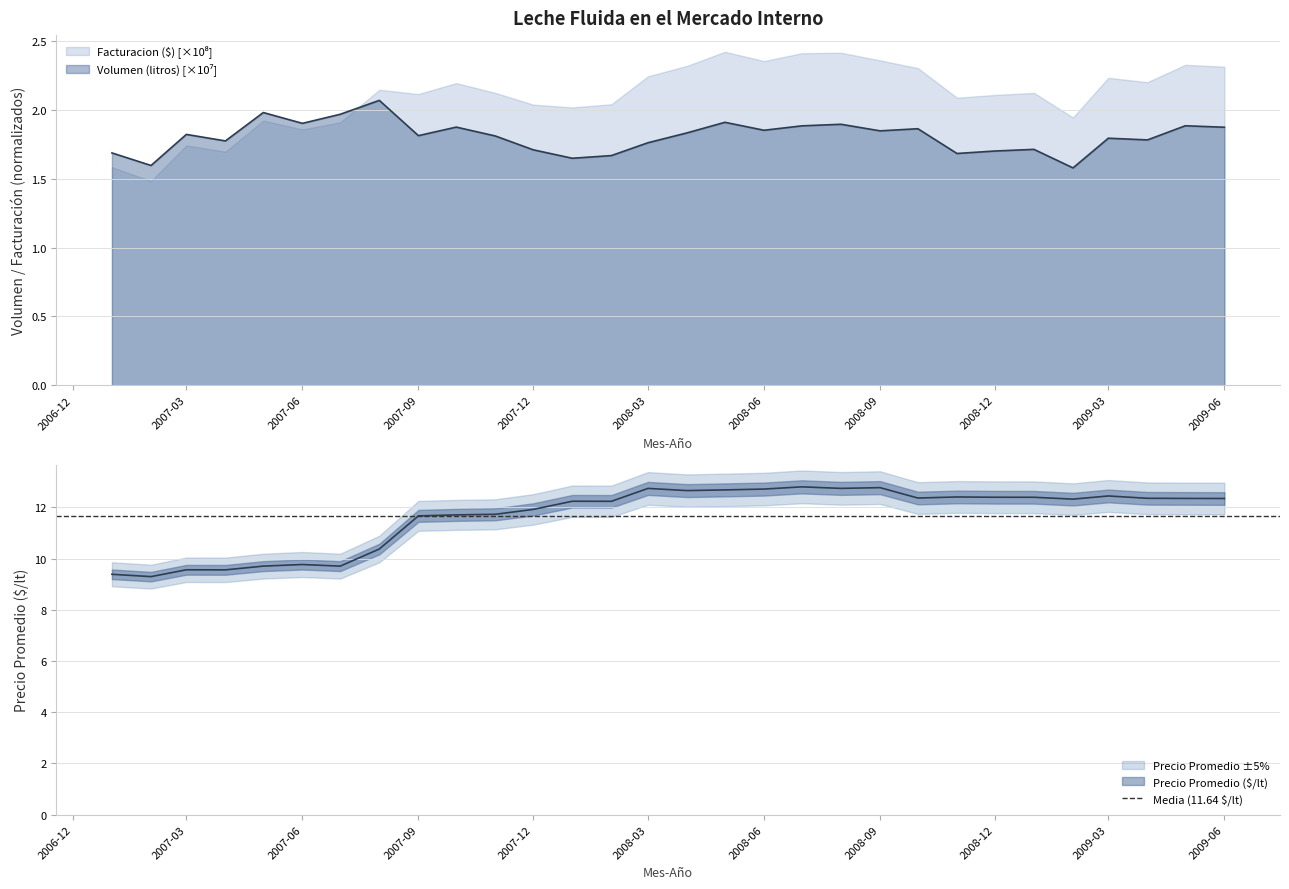

How many lines are shown in the chart?

2